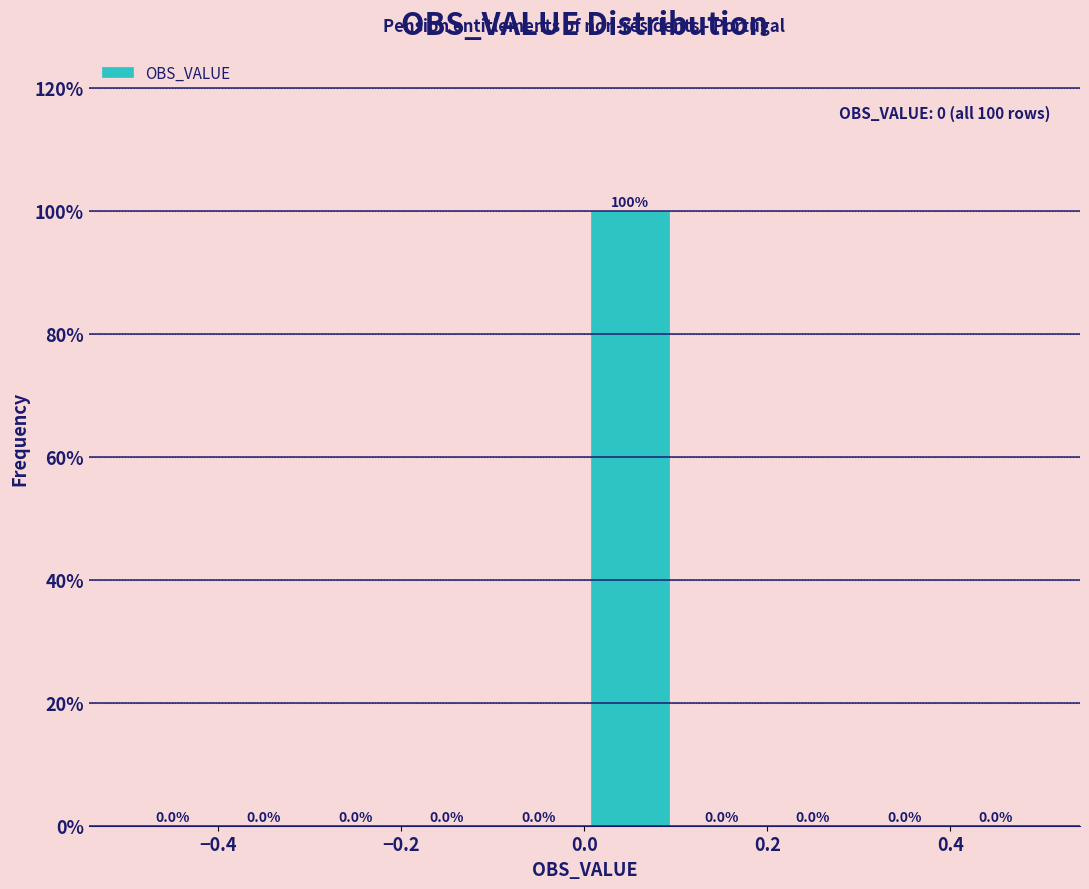

Which range on the x-axis has the tallest bar?

0.0 to 0.1